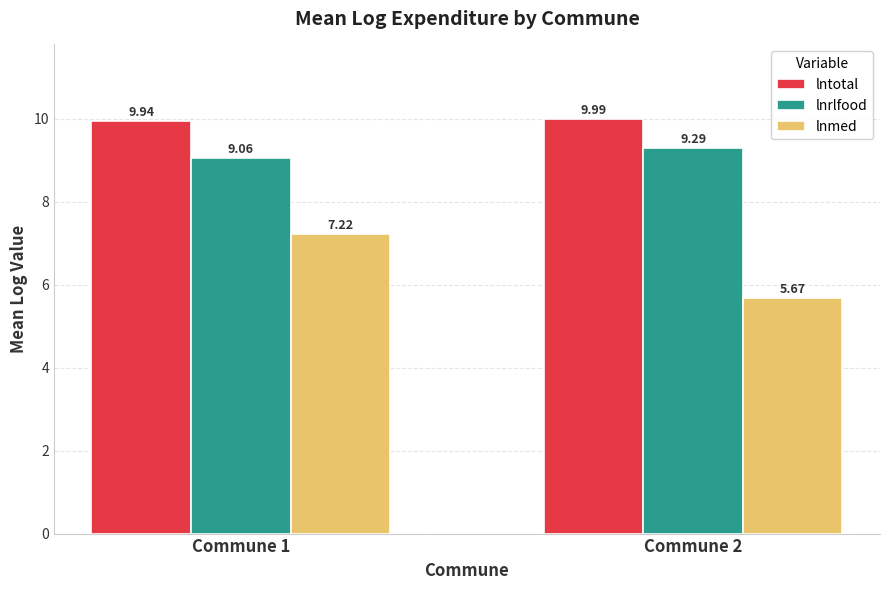

Where is lnrlfood nearest to the value 9?

Commune 1